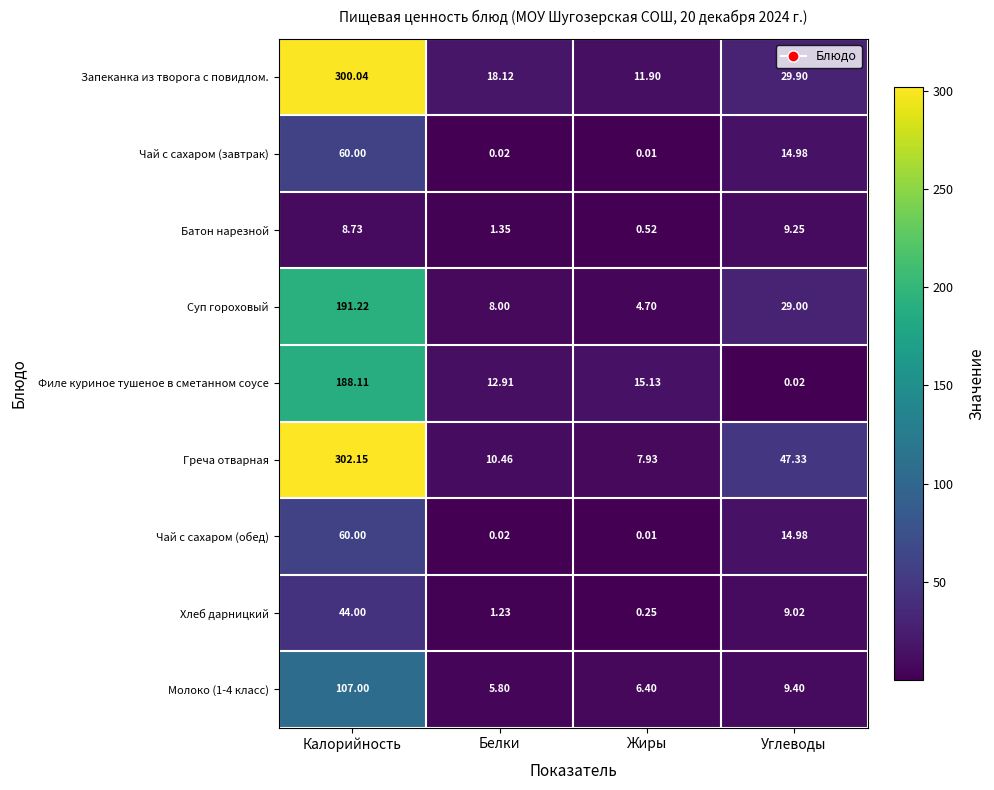

Which label corresponds to the smallest value in the chart?

Жиры